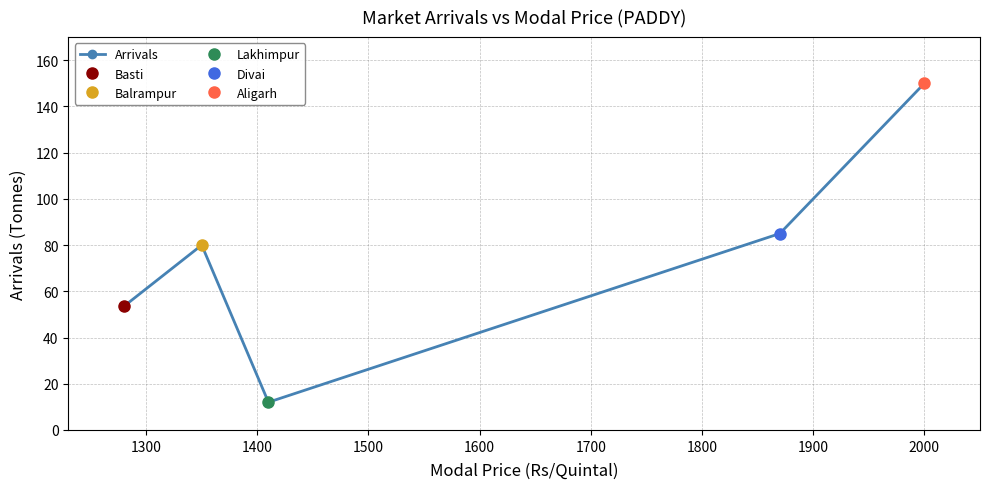

What is the value of the 4th point from the left?

85.0